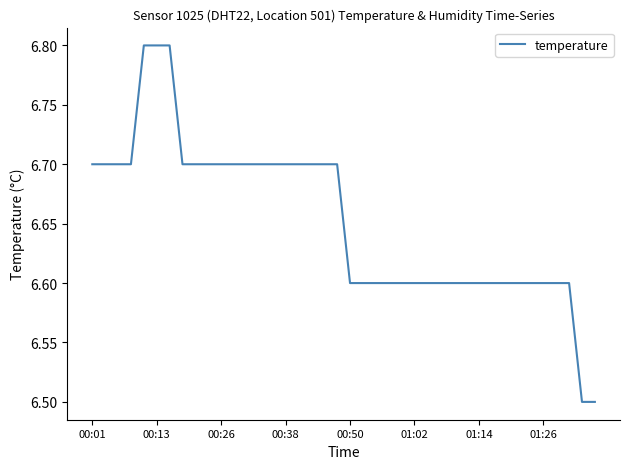

What is the minimum value shown in the chart?

6.5